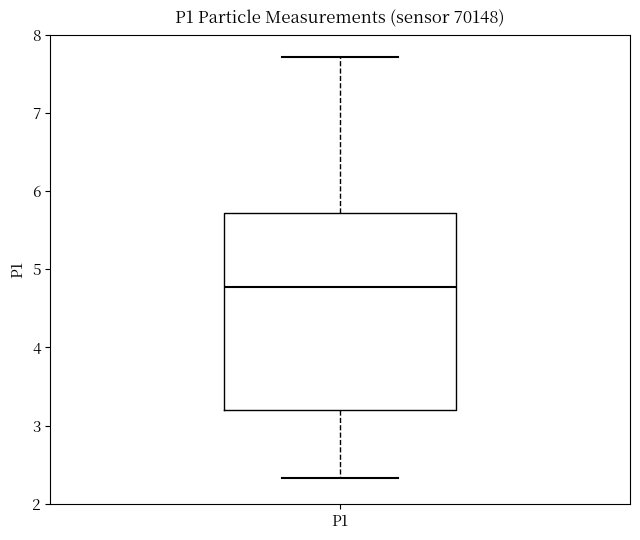

Where does the median line of the box for P1 sit on the y-axis? The values are not printed on the chart, so give them approximately, as read against the axis.

4.8